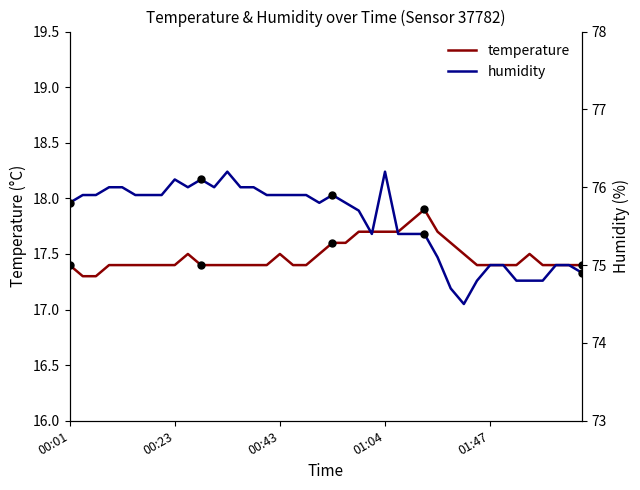

The value of humidity at 00:01 is 110.4. True or false?

False